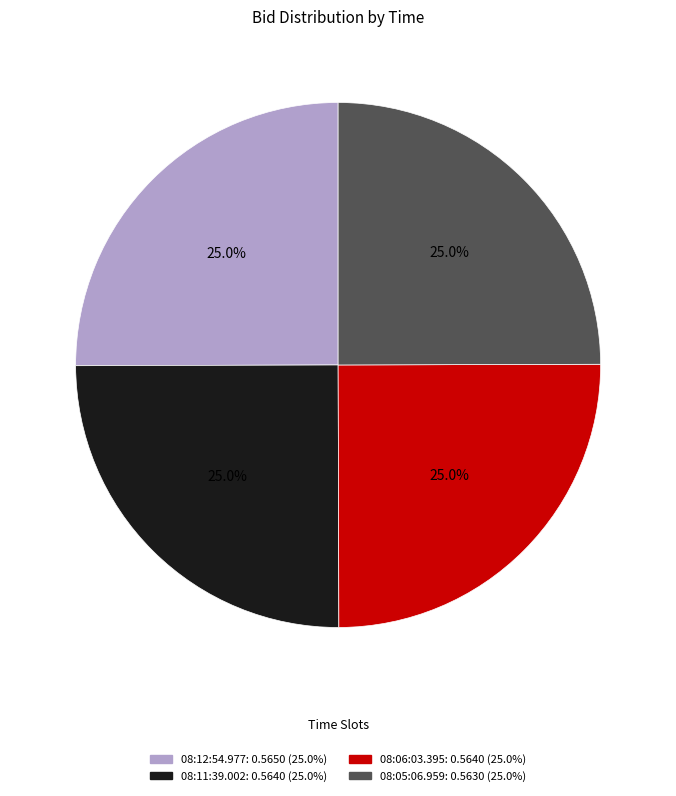

Is it true that 08:05:06.959 is 25% of the pie?

True